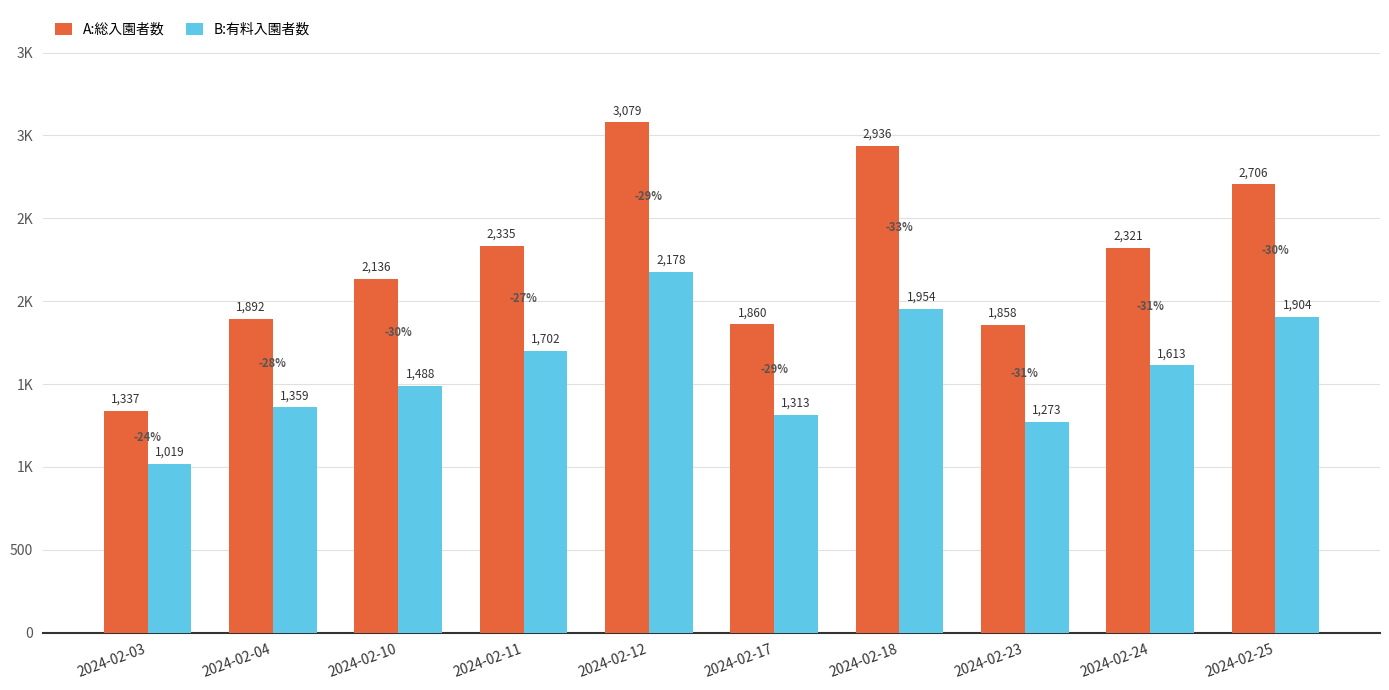

Is the value of A:総入園者数 at 2024-02-17 greater than the value of B:有料入園者数 at 2024-02-18?

No